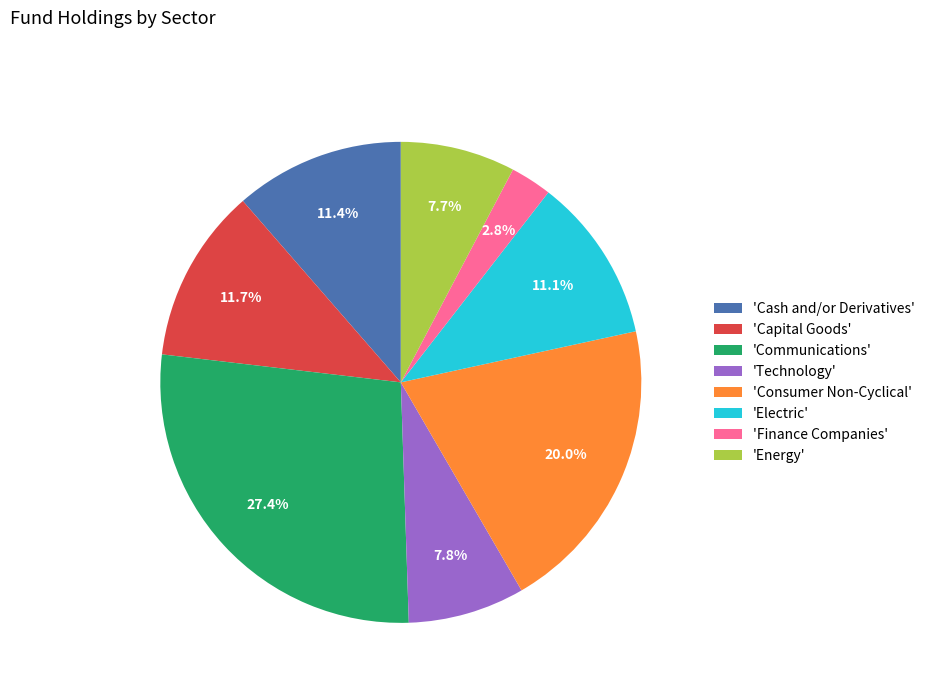

Does 'Cash and/or Derivatives' account for over 50% of the chart?

No